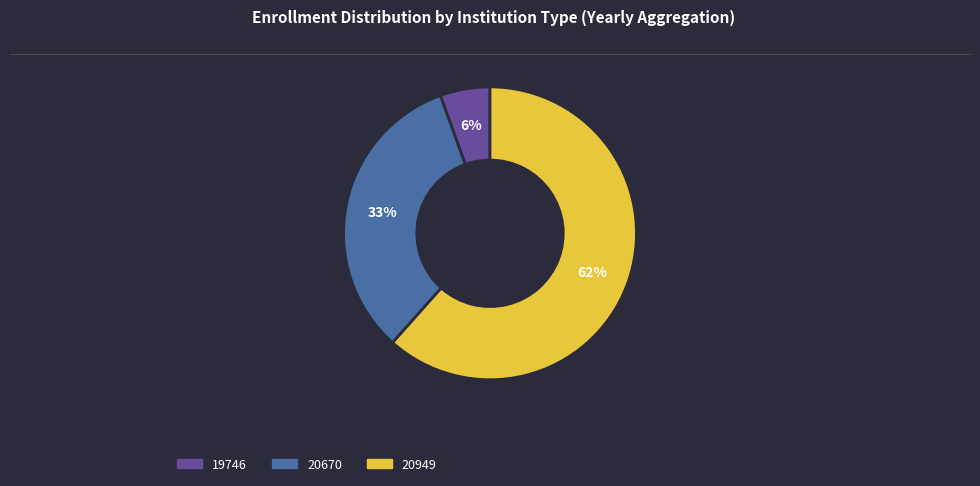

Does any single category account for the majority?

Yes